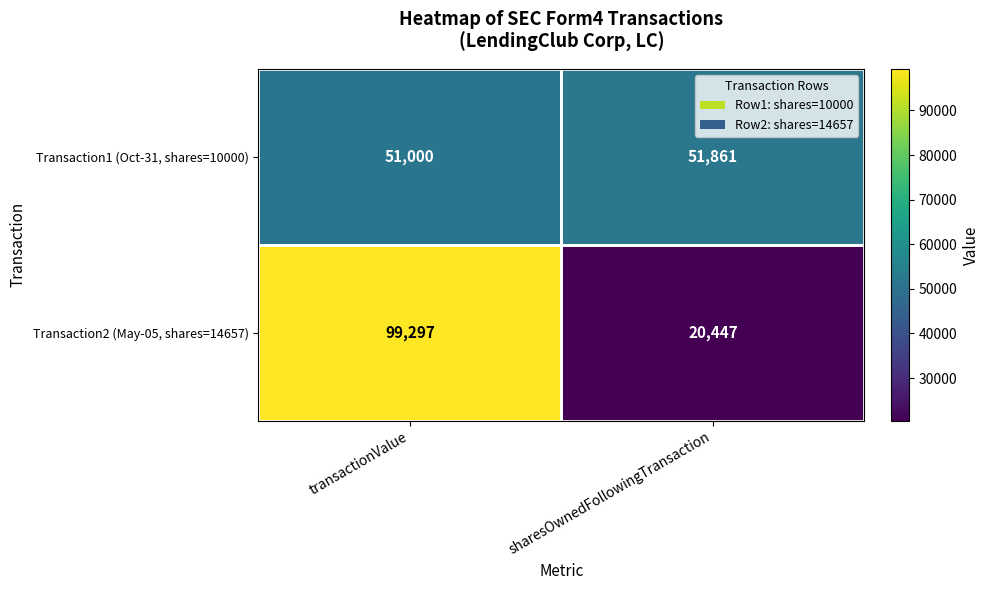

Count the number of categories in the chart.

2